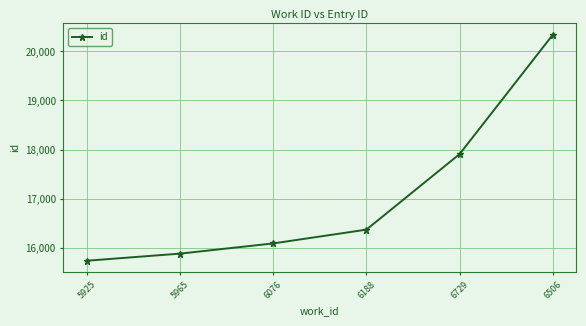

Reading left to right, transcribe all the data shown in this chart.

15732	15877	16085	16366	17907	20341